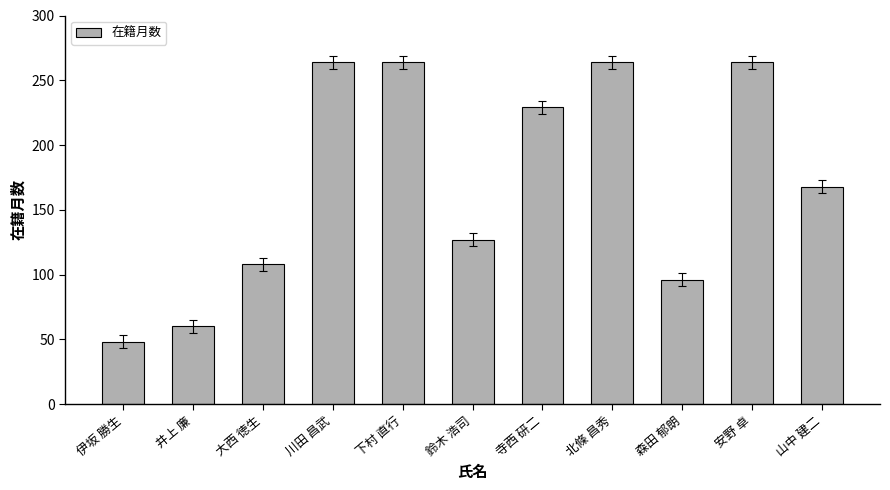

Where does the data first go above 168?

川田 昌武